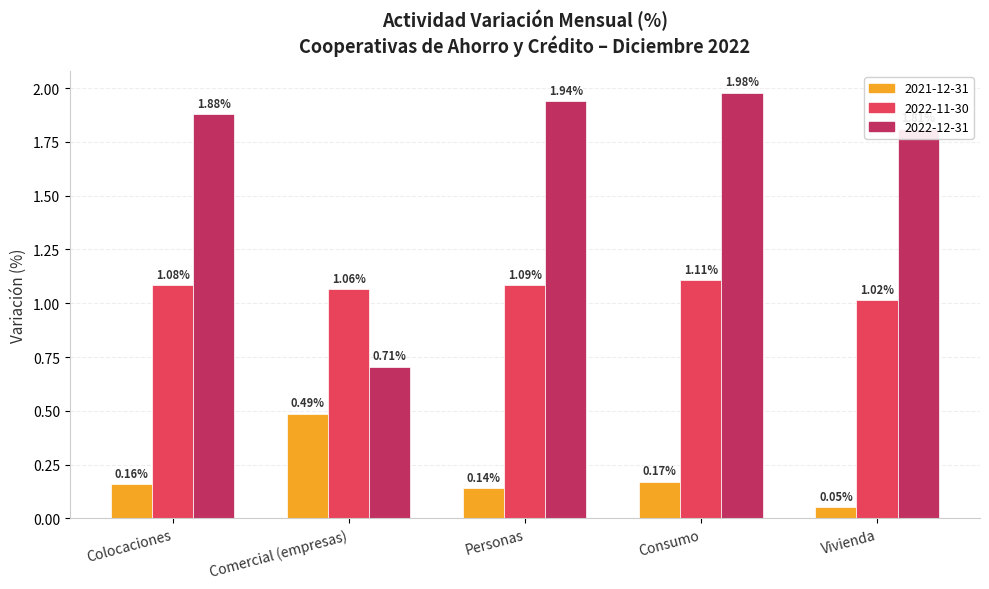

Does the chart contain stacked bars?

No